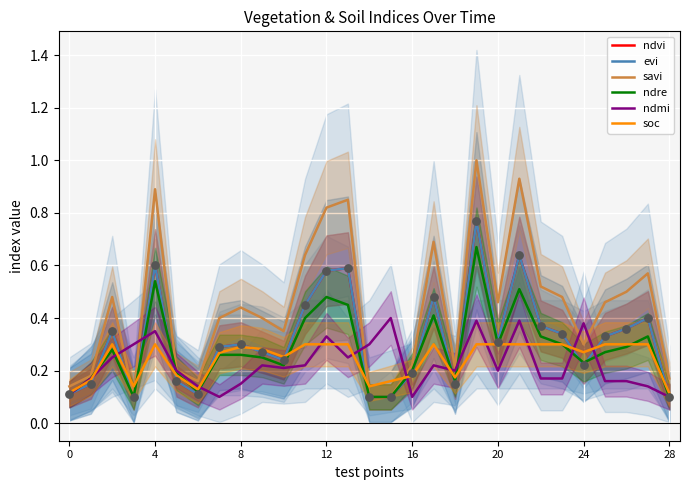

At how many categories does at least one series exceed 0?

29